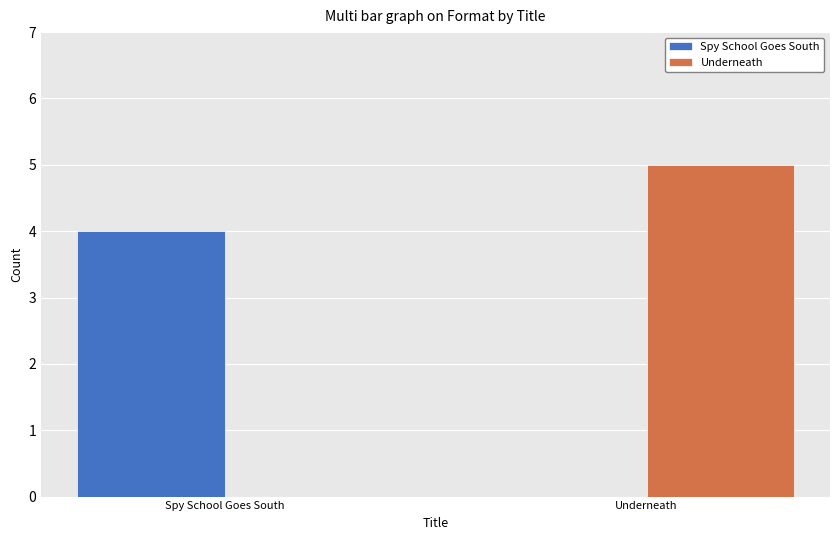

What is the average value of the Spy School Goes South series?

2